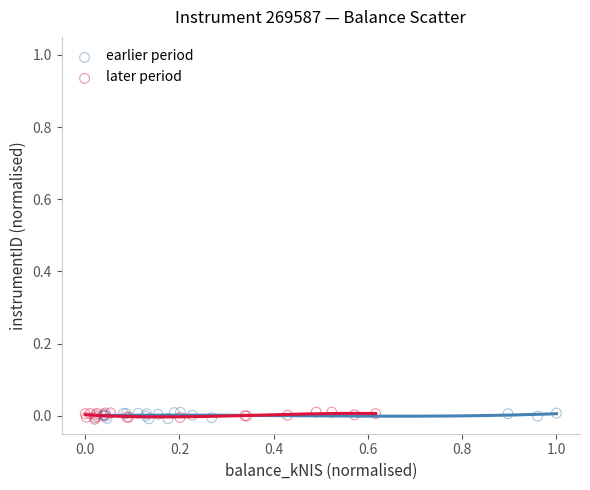

What are all the series names shown in the legend?

earlier period, later period